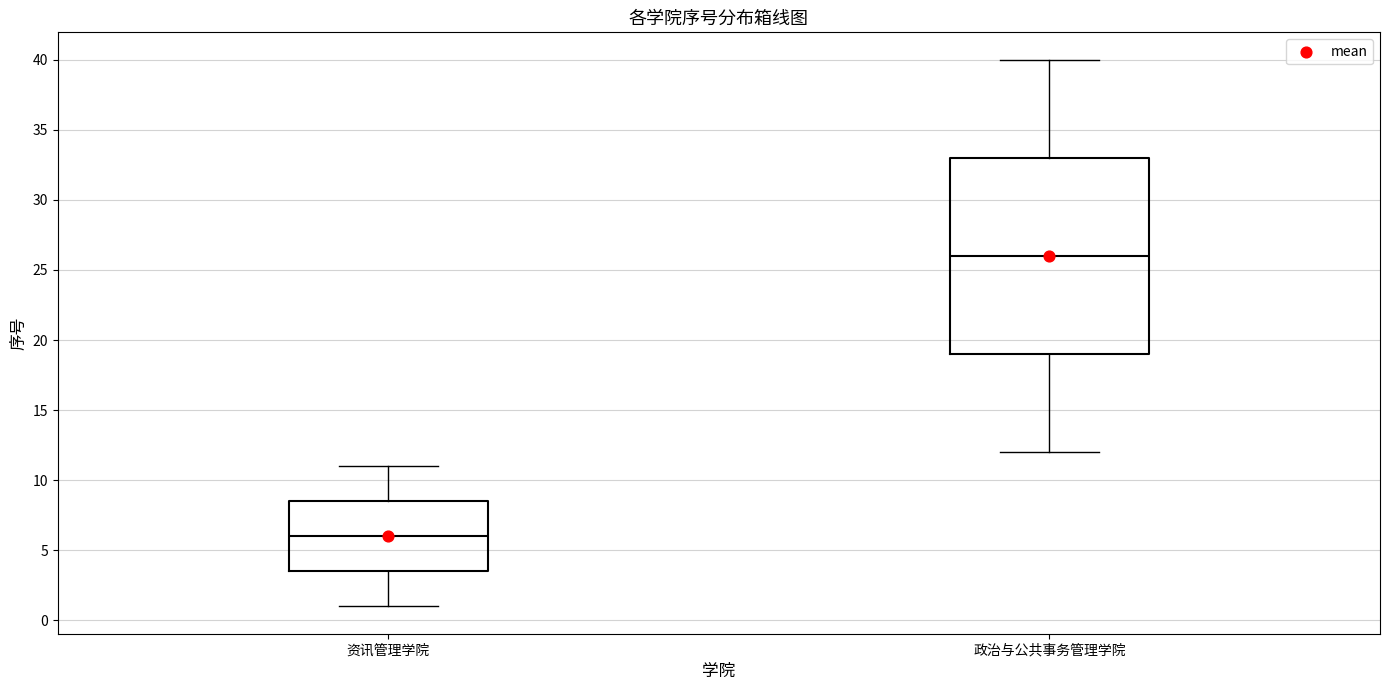

Reading left to right, read every box against the y-axis: the position of its median line, the range the box covers, and the ends of its whiskers. The values are not printed on the chart, so give them approximately, as read against the axis.

资讯管理学院: median 6.0, box 3.5 to 8.5, whiskers 1.0 to 11.0
政治与公共事务管理学院: median 26.0, box 19.0 to 33.0, whiskers 12.0 to 40.0